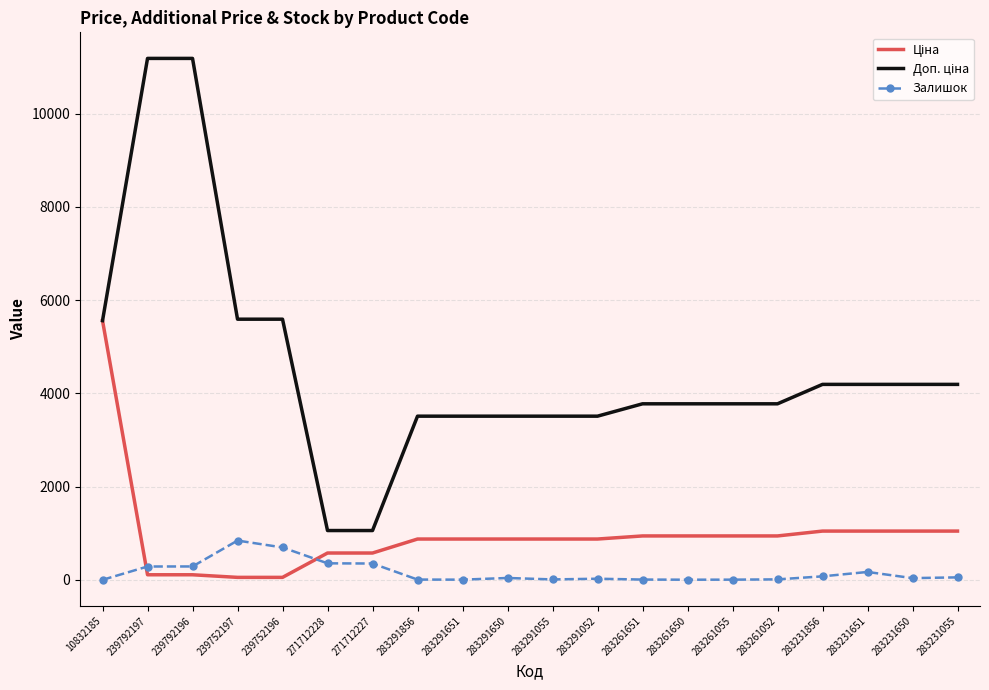

What is the greatest value displayed?

11182.0